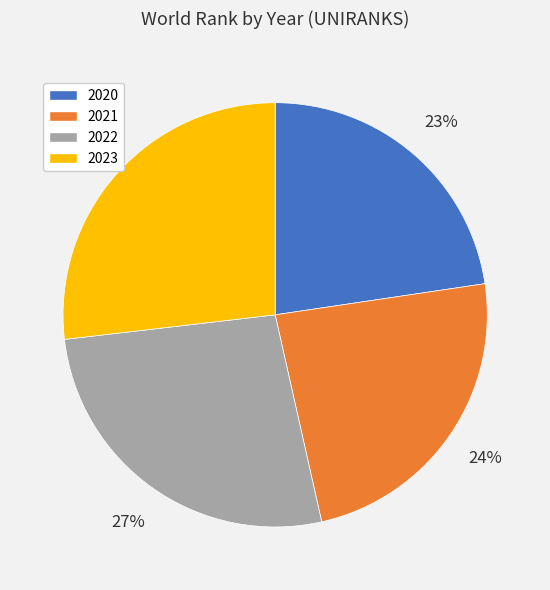

How many segments does this pie chart have?

4